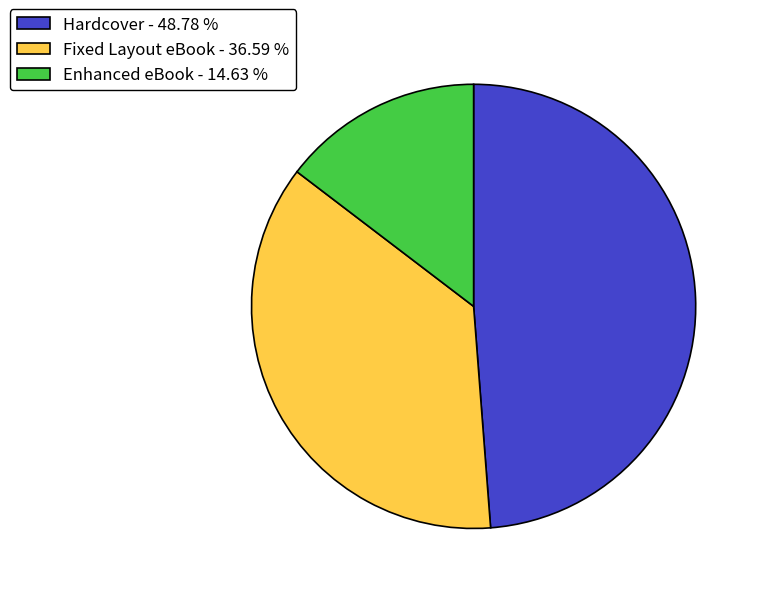

Is there any slice that represents more than half of the pie?

No